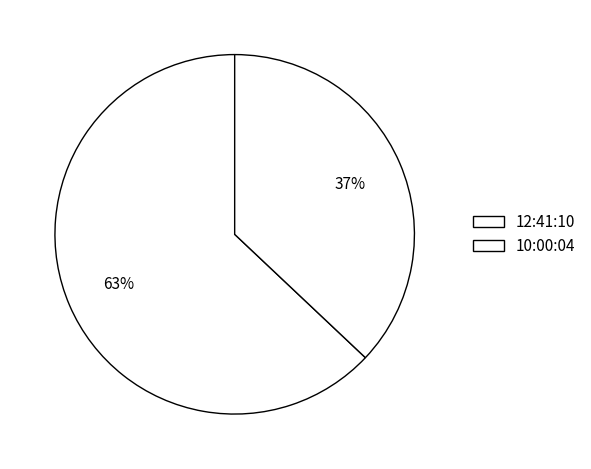

Count the number of slices in the pie.

2